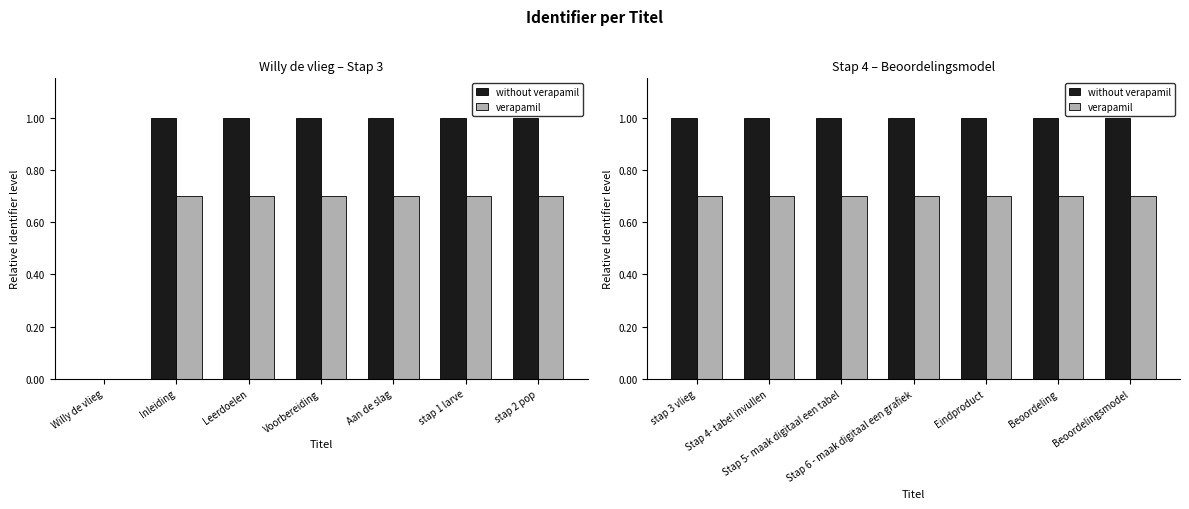

Which series has the largest total across all categories?

without verapamil